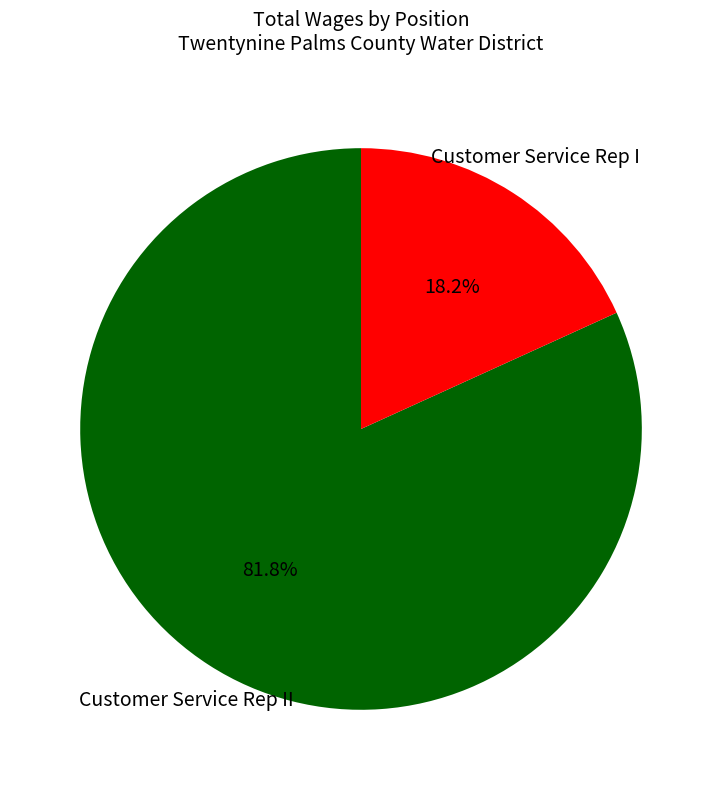

How many segments does this pie chart have?

2